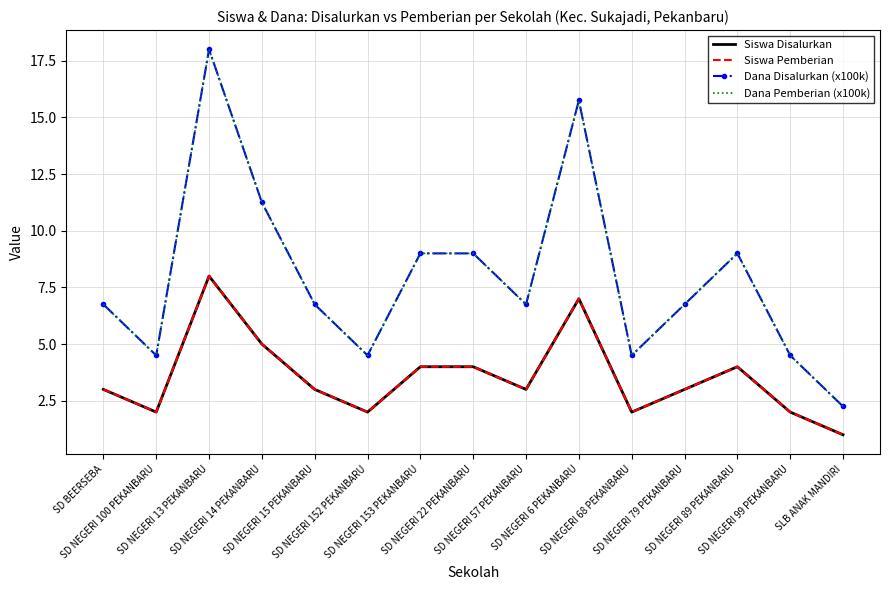

Reading left to right, list all the values displayed in this chart.

Siswa Disalurkan: 3.0	2.0	8.0	5.0	3.0	2.0	4.0	4.0	3.0	7.0	2.0	3.0	4.0	2.0	1.0
Siswa Pemberian: 3.0	2.0	8.0	5.0	3.0	2.0	4.0	4.0	3.0	7.0	2.0	3.0	4.0	2.0	1.0
Dana Disalurkan (x100k): 6.8	4.5	18.0	11.2	6.8	4.5	9.0	9.0	6.8	15.8	4.5	6.8	9.0	4.5	2.2
Dana Pemberian (x100k): 6.8	4.5	18.0	11.2	6.8	4.5	9.0	9.0	6.8	15.8	4.5	6.8	9.0	4.5	2.2